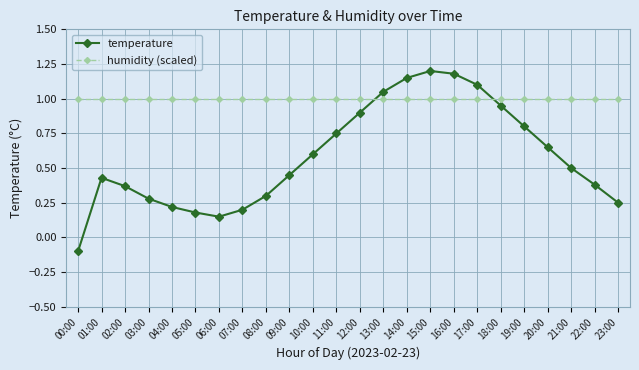

Which label corresponds to the smallest value in the chart?

00:00